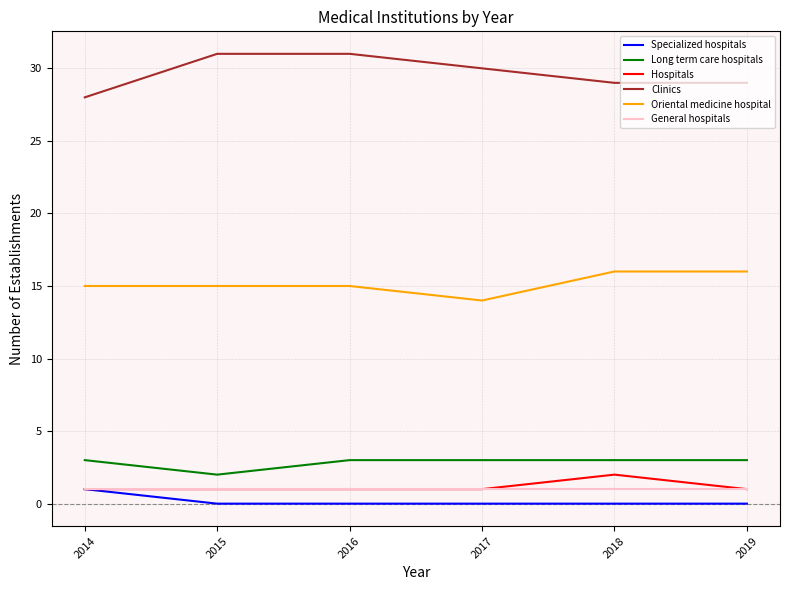

What is the approximate value of Clinics at 2015?

31